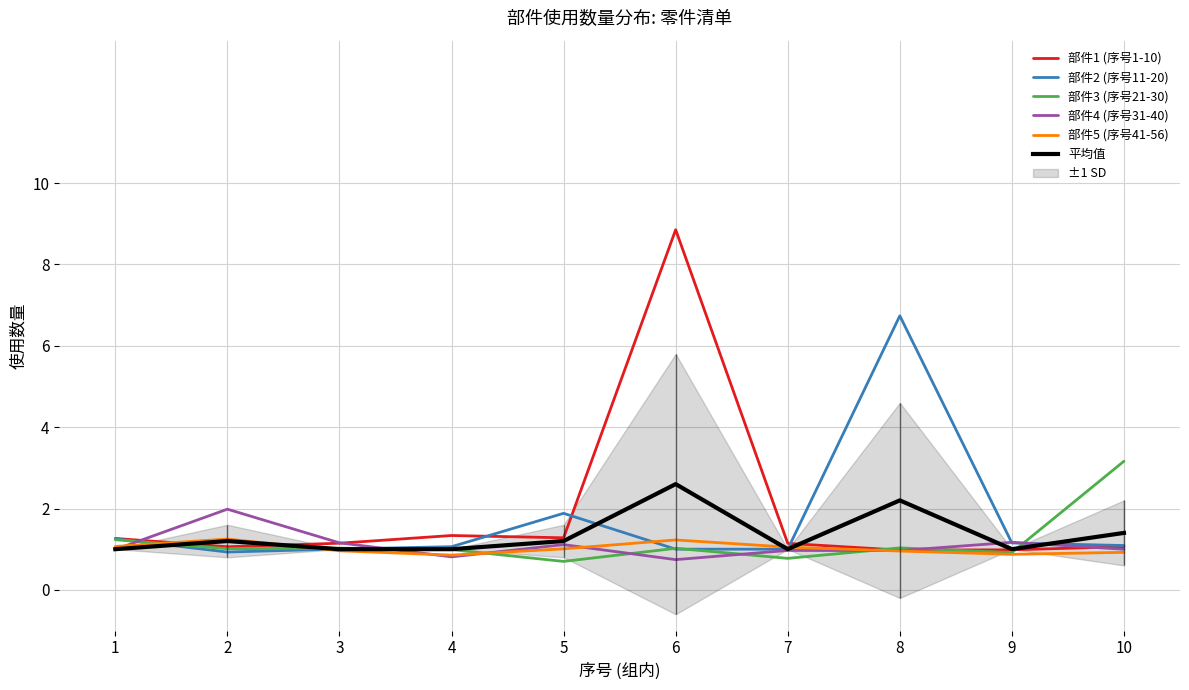

What is the difference between the 部件3 (序号21-30) values at 10 and 5?

2.5